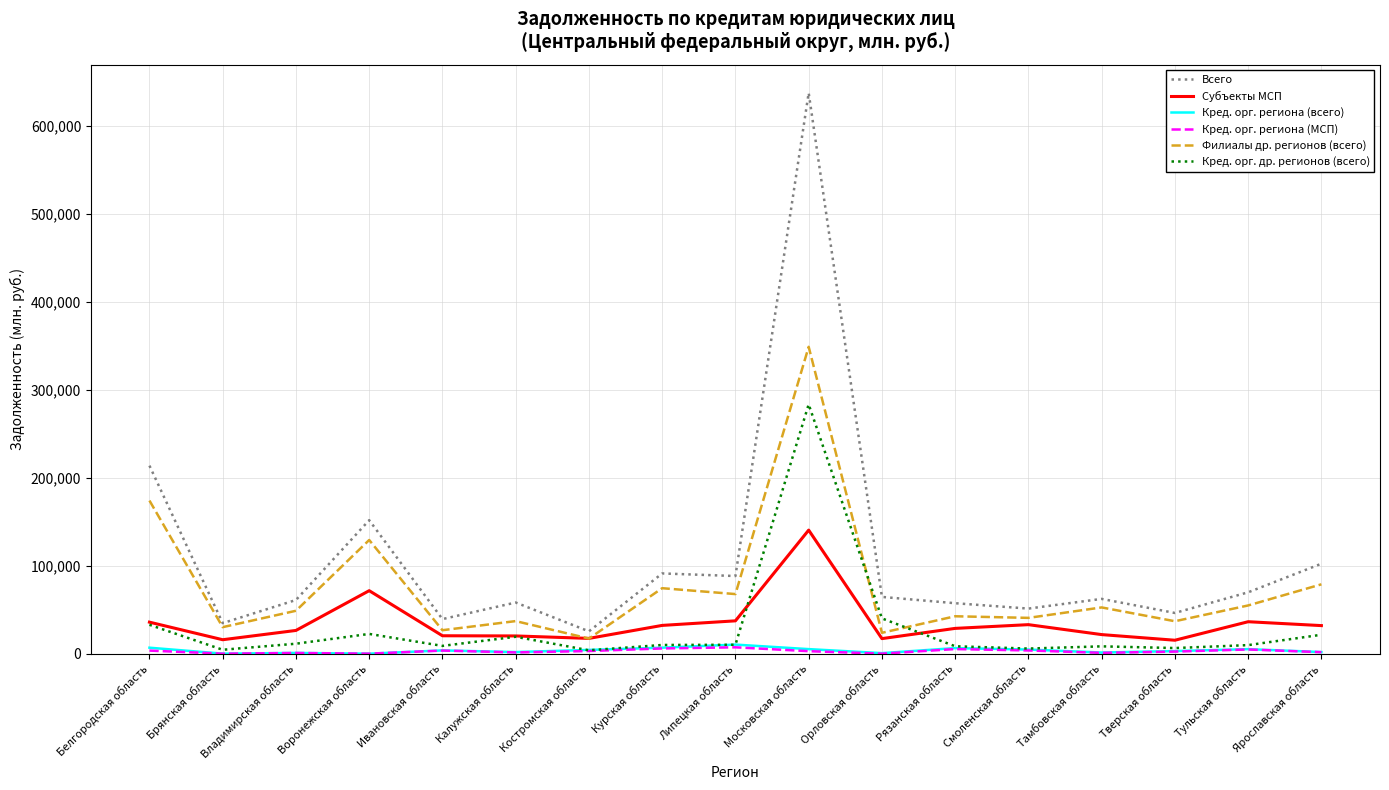

What value does the Всего series have at Воронежская область, to the nearest 10?

151880